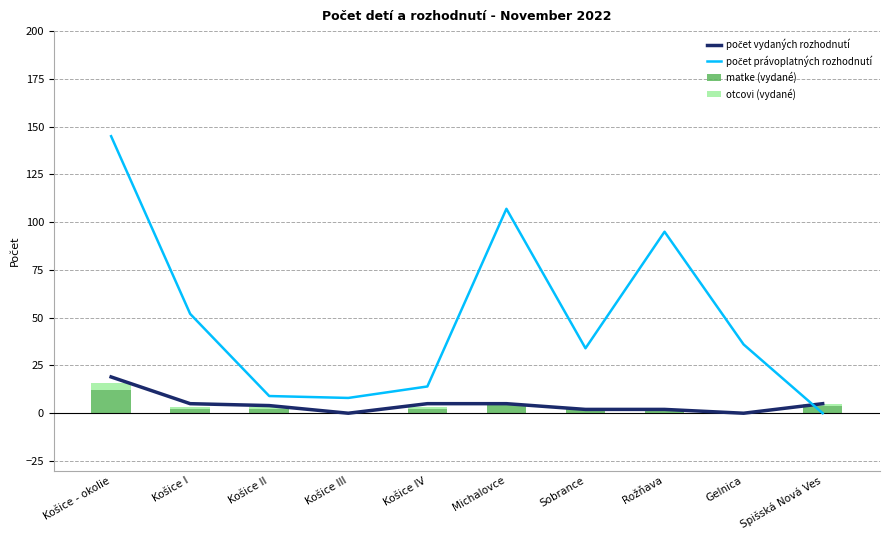

Reading left to right, what are all the values shown in this chart?

počet vydaných rozhodnutí: 19	5	4	0	5	5	2	2	0	5
počet právoplatných rozhodnutí: 145	52	9	8	14	107	34	95	36	0
matke (vydané): 12	2	2	0	2	5	2	2	0	4
otcovi (vydané): 4	1	1	0	1	0	0	0	0	1